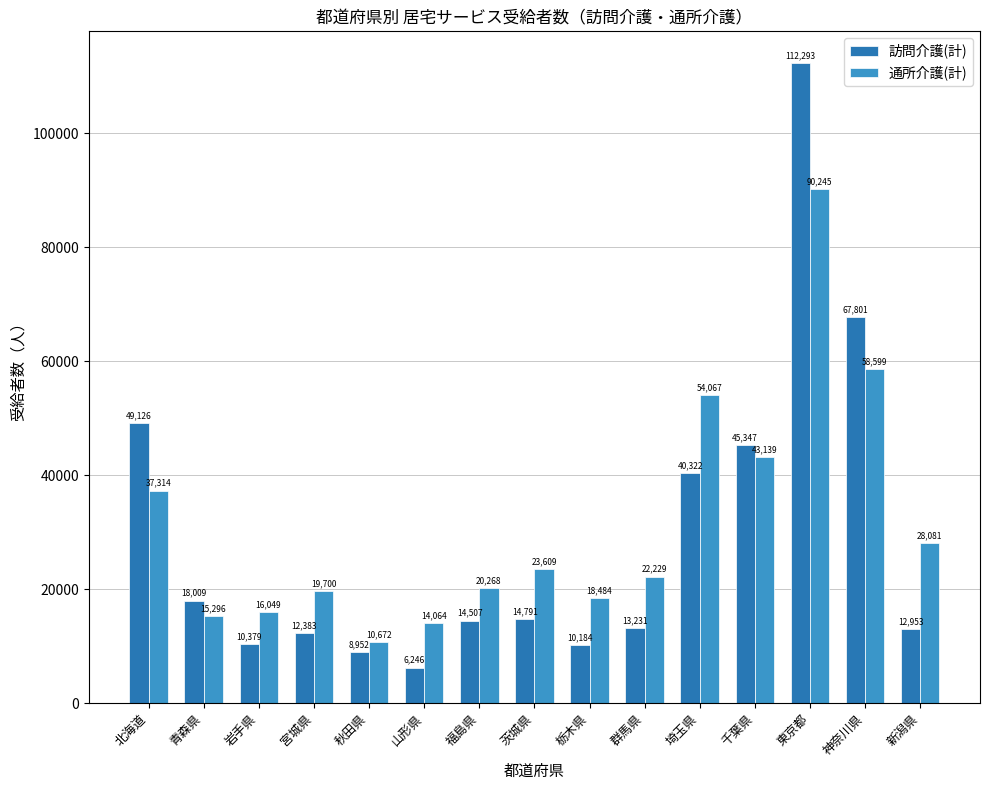

Which series has the largest range (max minus min)?

訪問介護(計)